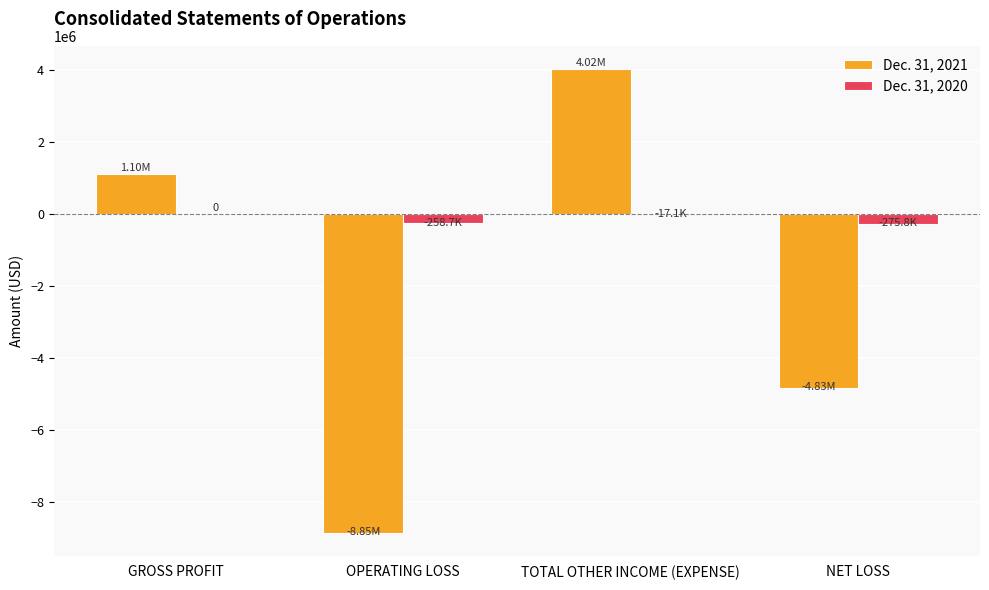

What is the total value across all series at GROSS PROFIT?

1098130